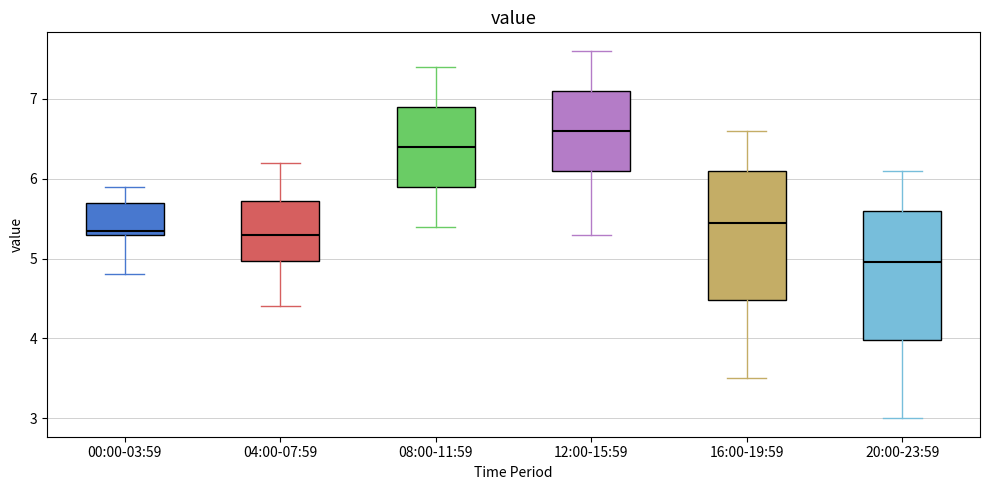

Reading left to right, transcribe this box plot: for each box, give where its median line is, the range the box spans, and where its two whiskers end, as read against the y-axis. The values are not printed on the chart, so give them approximately, as read against the axis.

00:00-03:59: median 5.4, box 5.3 to 5.7, whiskers 4.8 to 5.9
04:00-07:59: median 5.3, box 5.0 to 5.7, whiskers 4.4 to 6.2
08:00-11:59: median 6.4, box 5.9 to 6.9, whiskers 5.4 to 7.4
12:00-15:59: median 6.6, box 6.1 to 7.1, whiskers 5.3 to 7.6
16:00-19:59: median 5.5, box 4.5 to 6.1, whiskers 3.5 to 6.6
20:00-23:59: median 5.0, box 4.0 to 5.6, whiskers 3.0 to 6.1